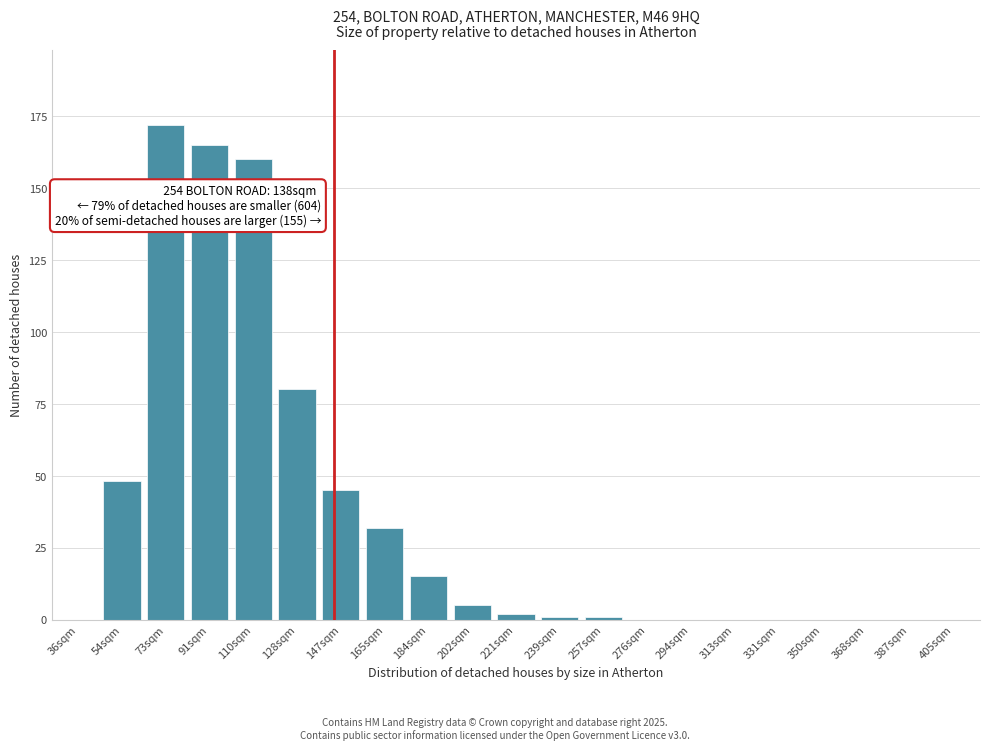

Reading right to left, what are all the values shown in this chart?

405sqm=0	387sqm=0	368sqm=0	350sqm=0	331sqm=0	313sqm=0	294sqm=0	276sqm=0	257sqm=1	239sqm=1	221sqm=2	202sqm=5	184sqm=15	165sqm=32	147sqm=45	128sqm=80	110sqm=160	91sqm=165	73sqm=172	54sqm=48	36sqm=0